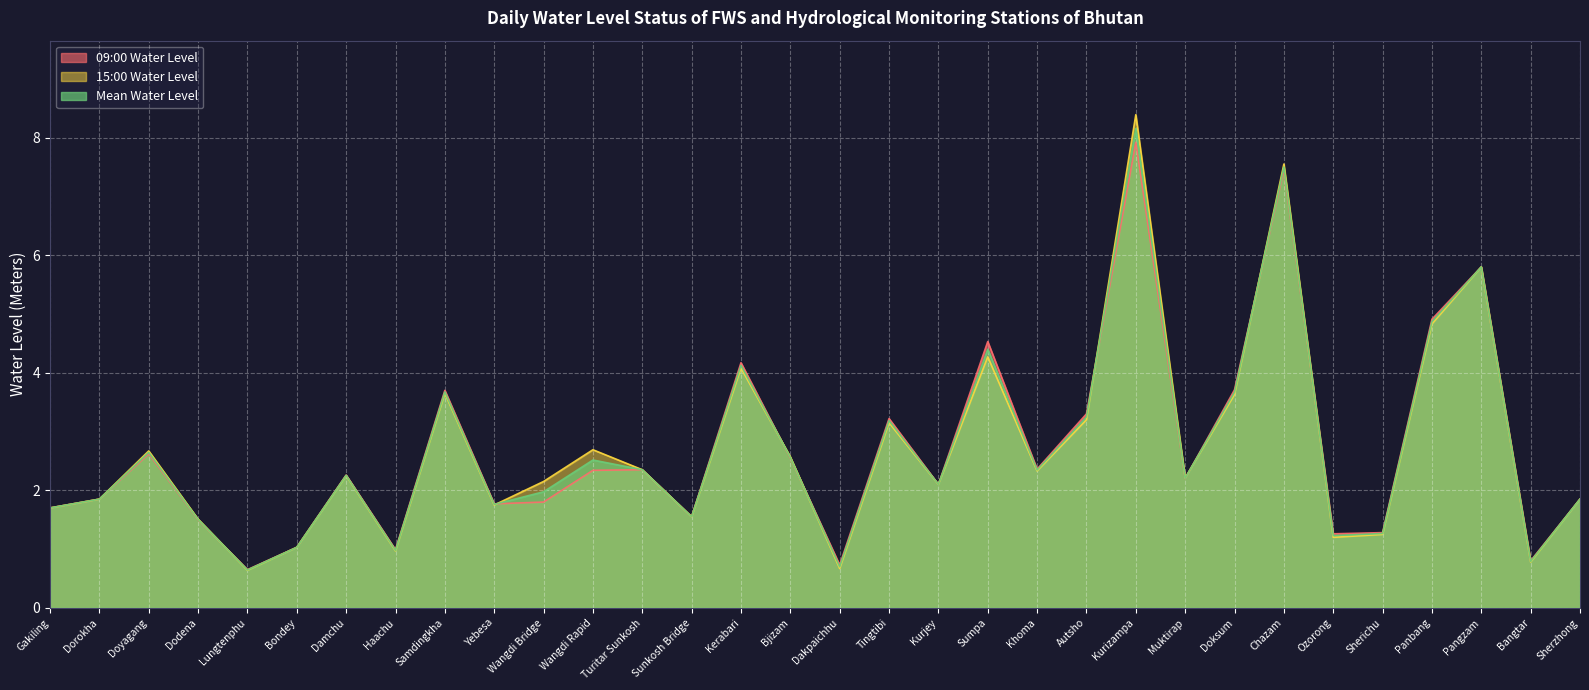

What is the highest value of the Mean Water Level series?

8.2